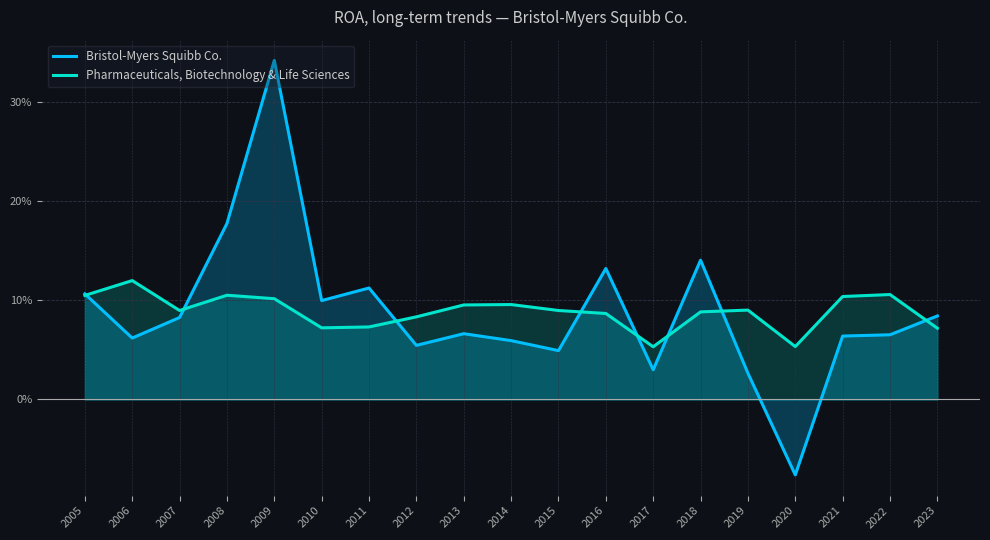

What is the value of the Pharmaceuticals, Biotechnology & Life Sciences point at the 10th from the left?

0.1